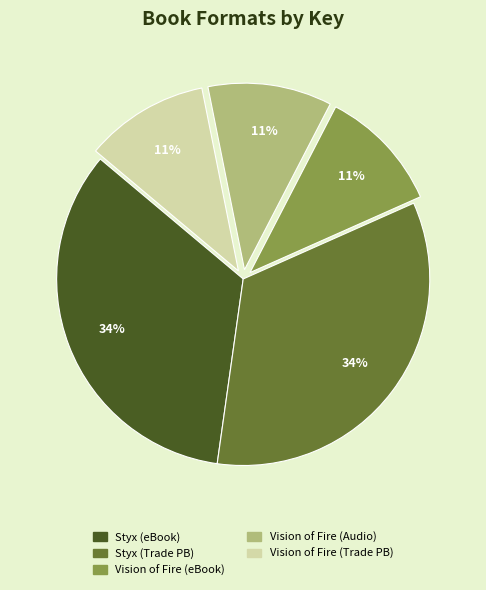

To the nearest percent, what portion does Styx (eBook) represent?

34%